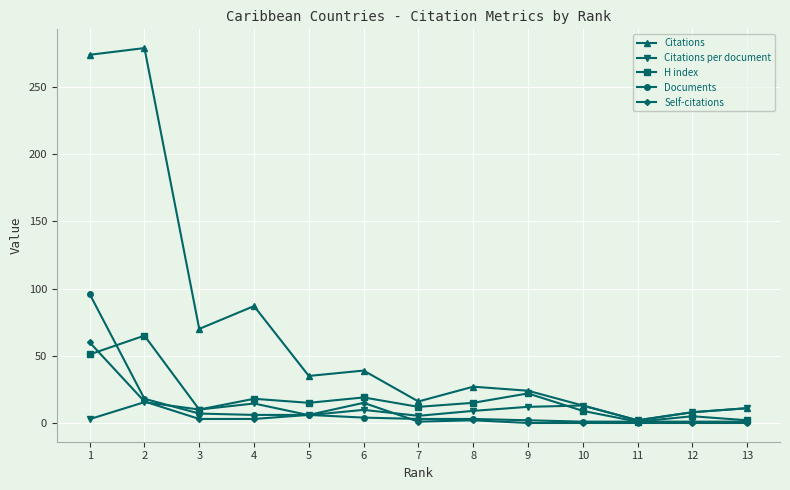

The value of Self-citations at 12 is -25.0. True or false?

False